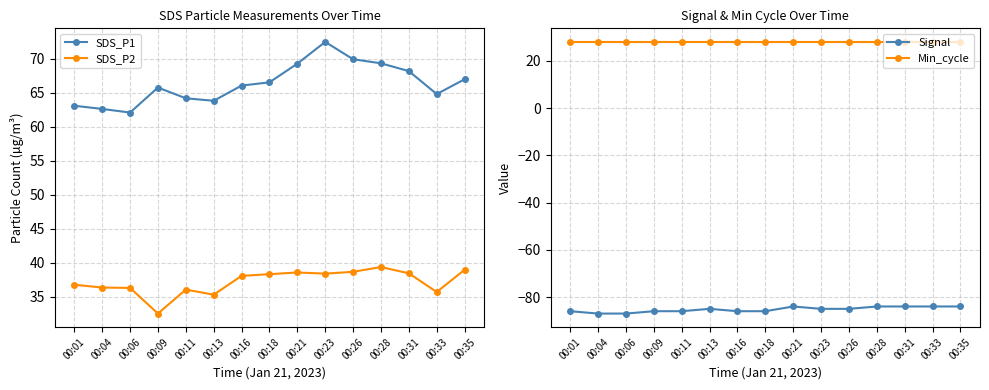

Between 00:35 and 00:11, which is larger?

00:35